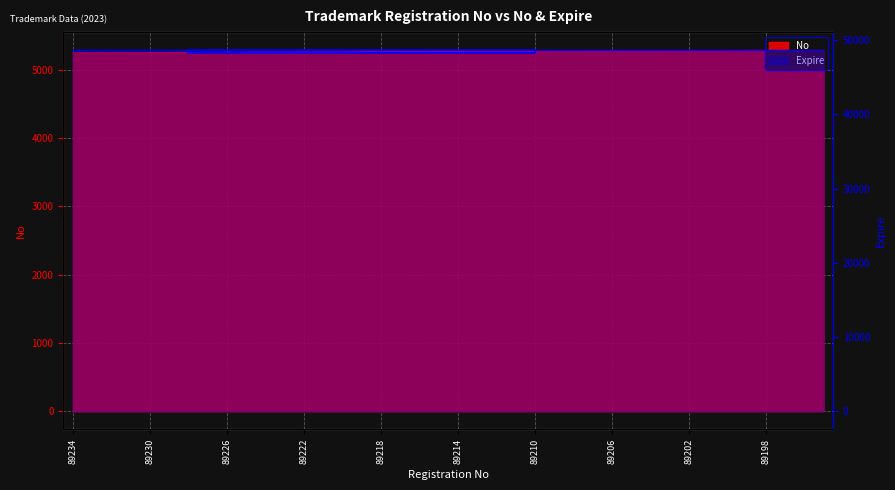

Rank the series by their average value, from lowest to highest.

No, Expire